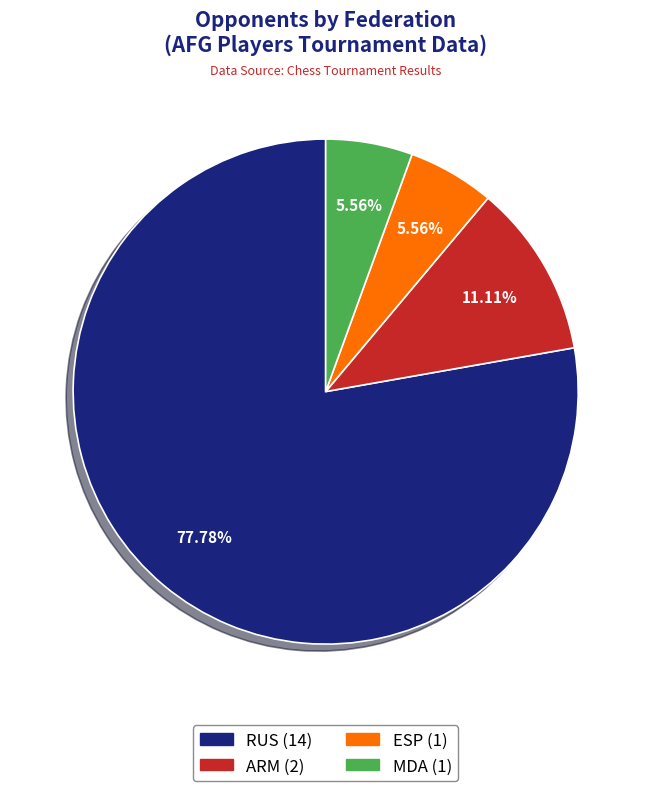

Which slice is the largest?

RUS